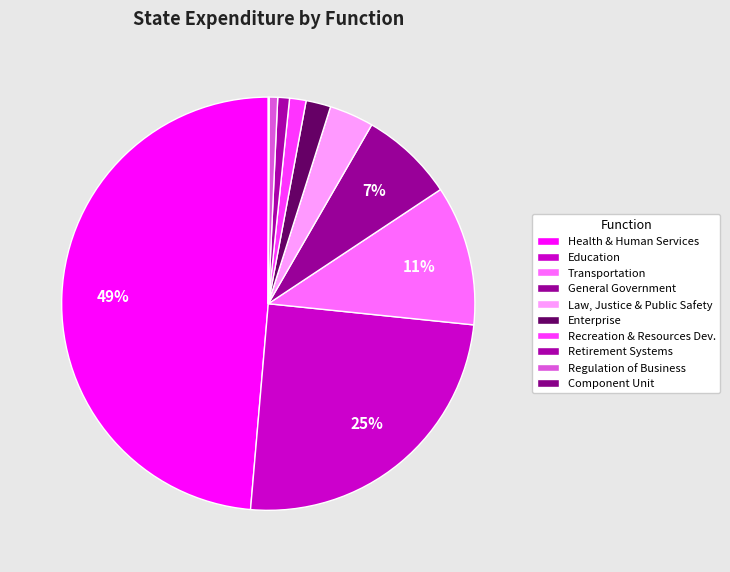

Count the number of slices in the pie.

10